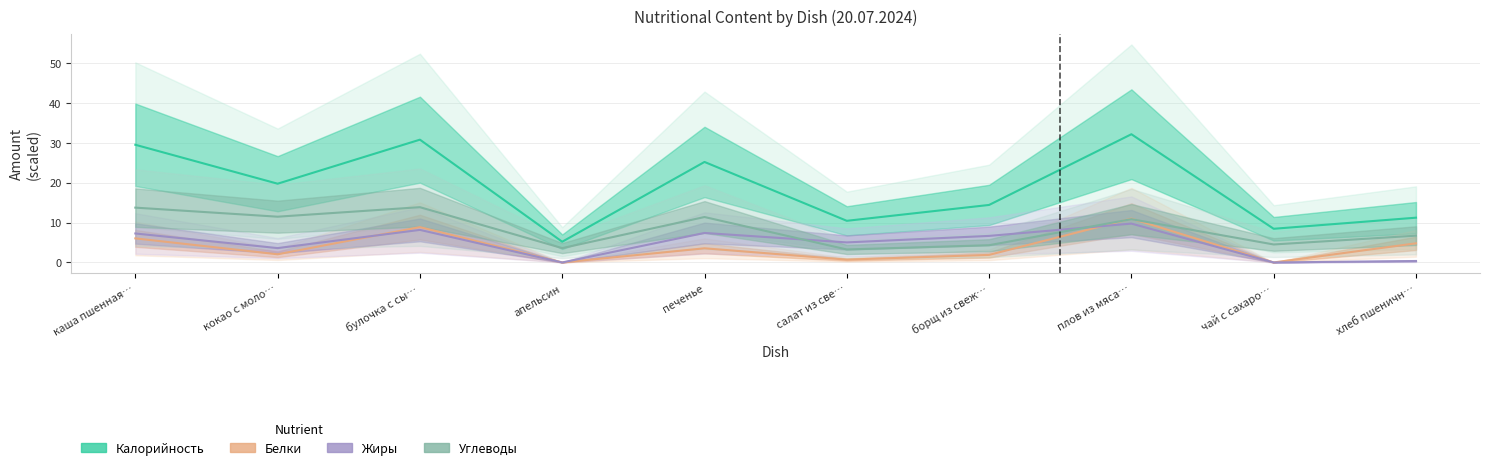

Rank the categories by Калорийность value from highest to lowest.

плов из мяса…, булочка с сы…, каша пшенная…, печенье, кокао с моло…, борщ из свеж…, хлеб пшеничн…, салат из све…, чай с сахаро…, апельсин